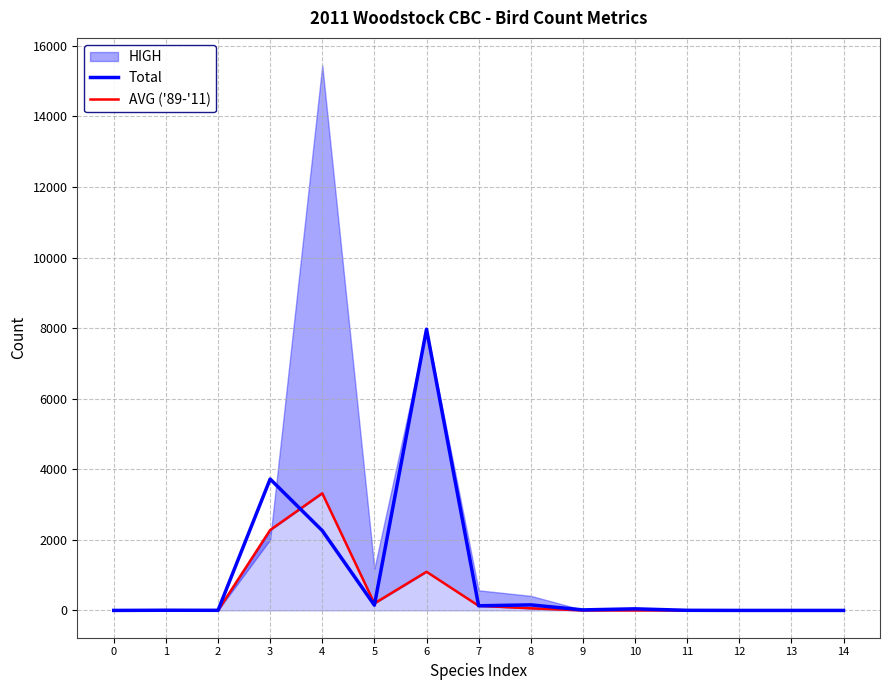

Does the chart display data point markers on the line(s)?

No